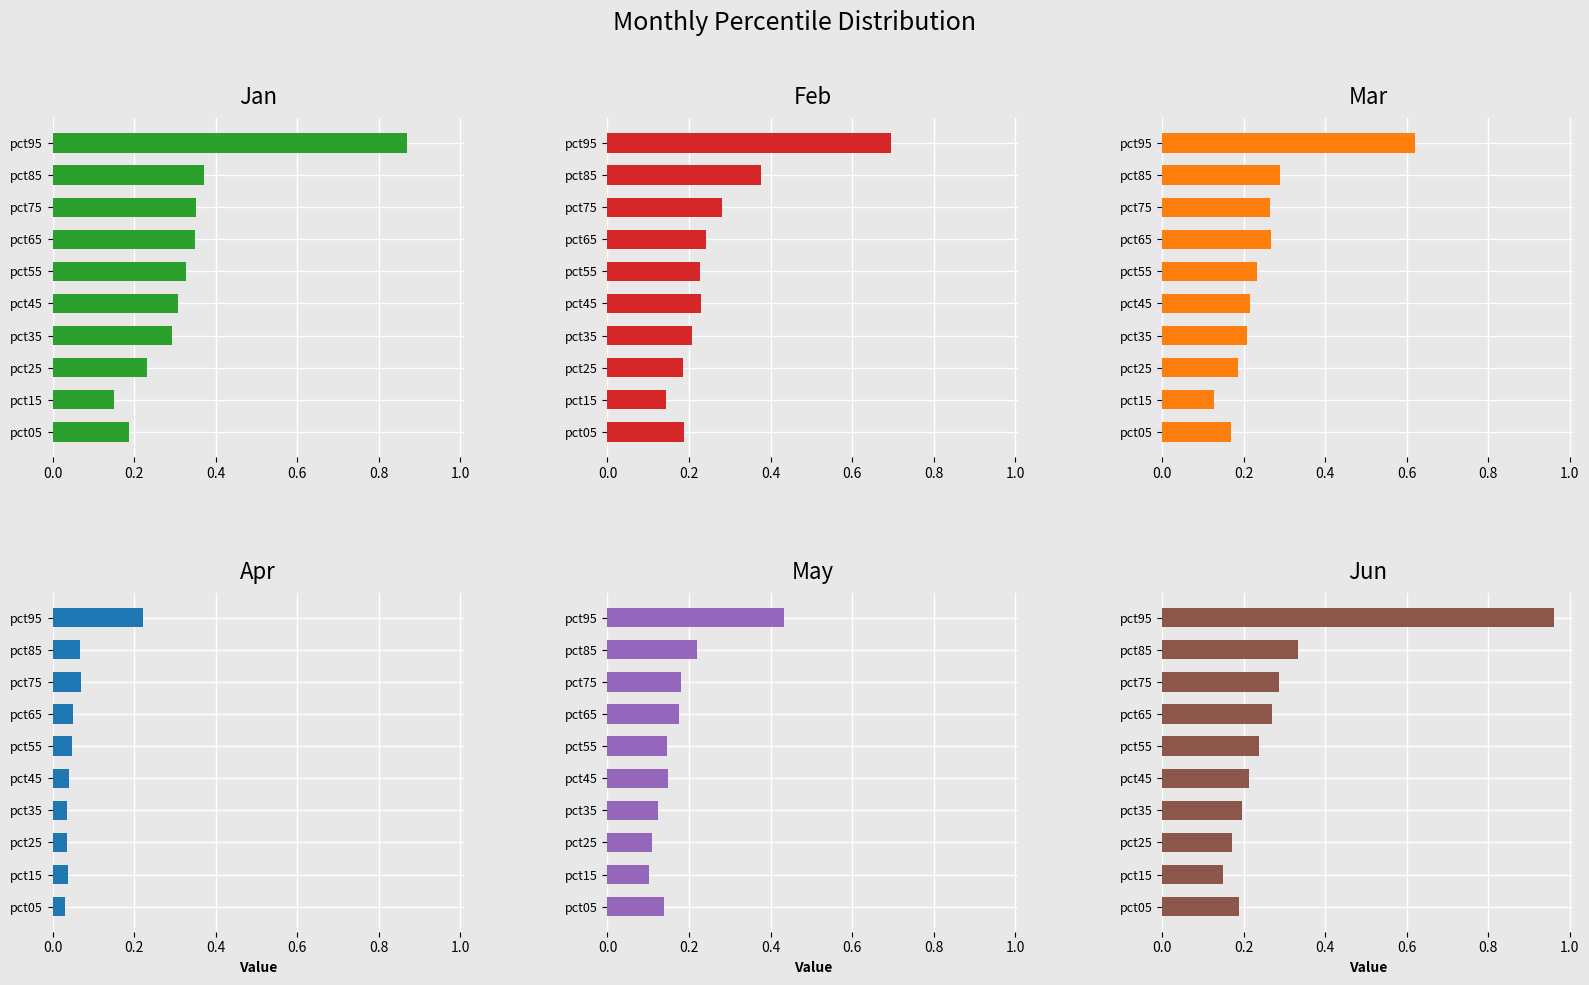

What is the sum of all May values?

1.8